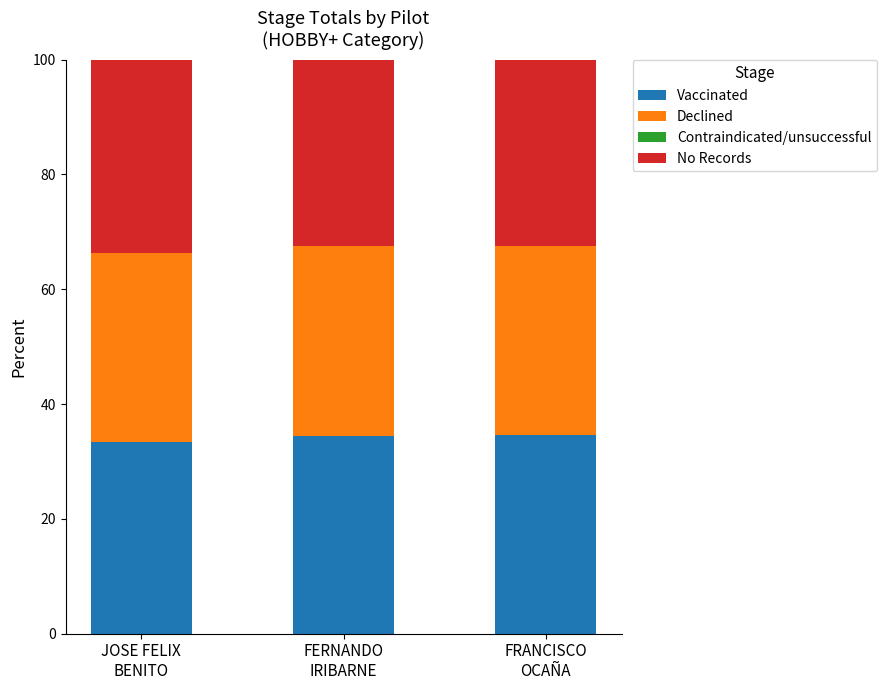

How many values in the Vaccinated series are below 34?

1